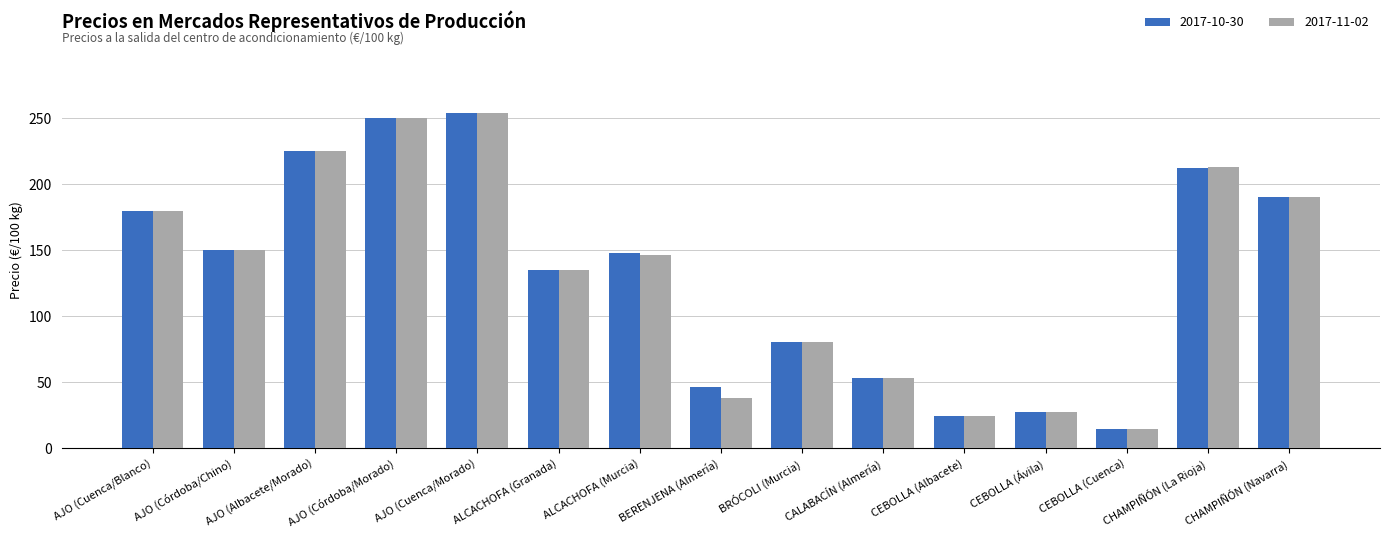

The value of 2017-10-30 at CEBOLLA (Ávila) is 27.0. True or false?

True